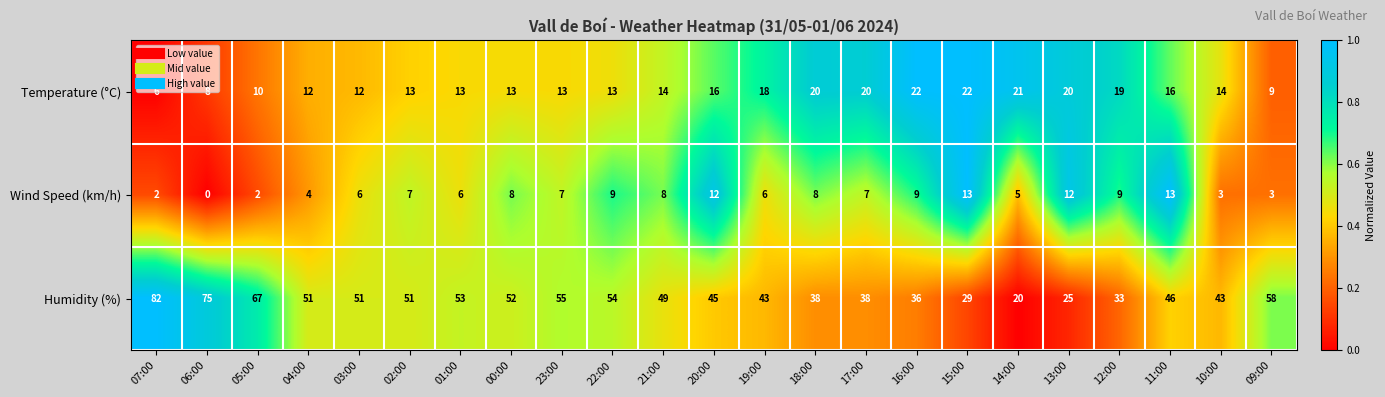

What is the difference between the second highest and second lowest values in the Humidity (%) series?

50